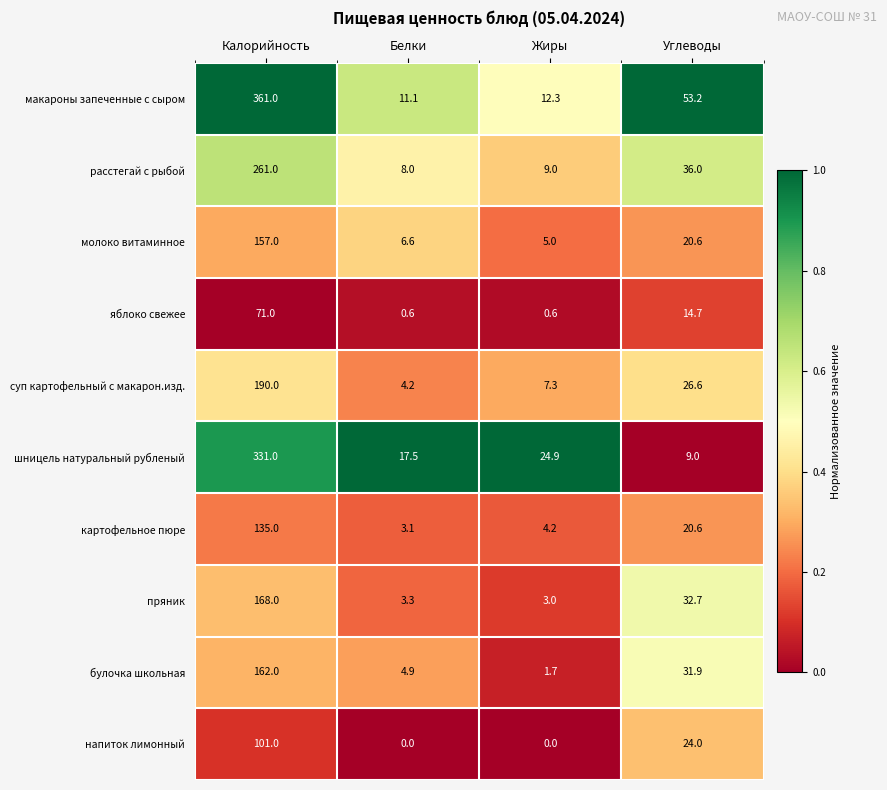

Which series has the largest total across all categories?

макароны запеченные с сыром